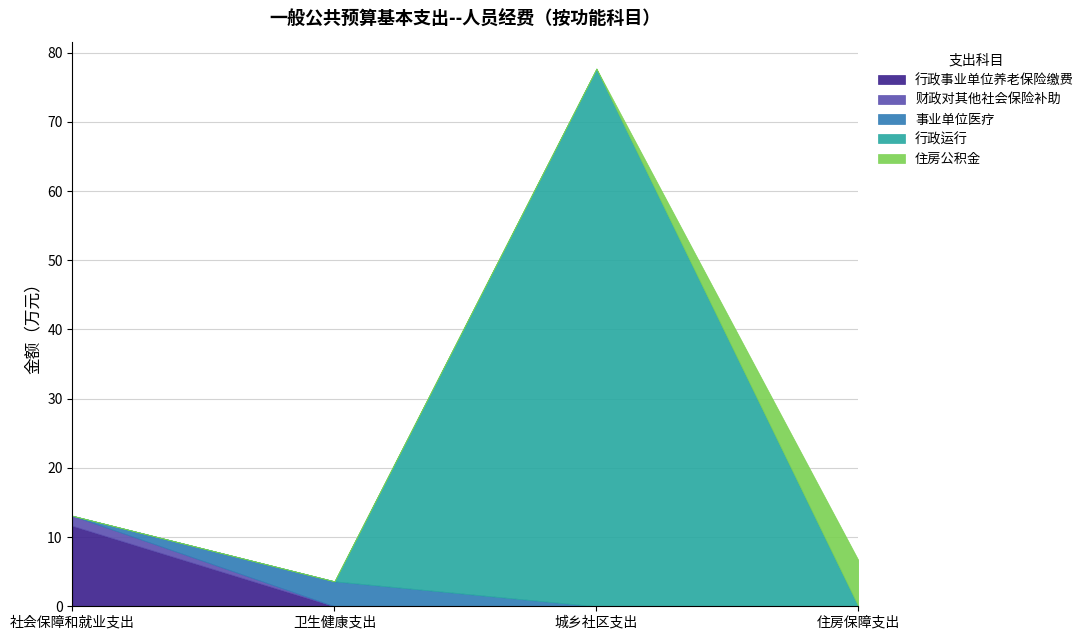

At which category is the sum across all series the highest?

城乡社区支出